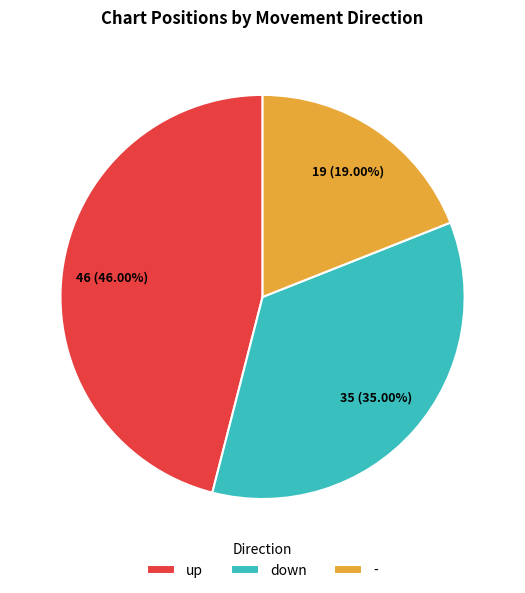

The up slice represents 46% of the pie. True or false?

True